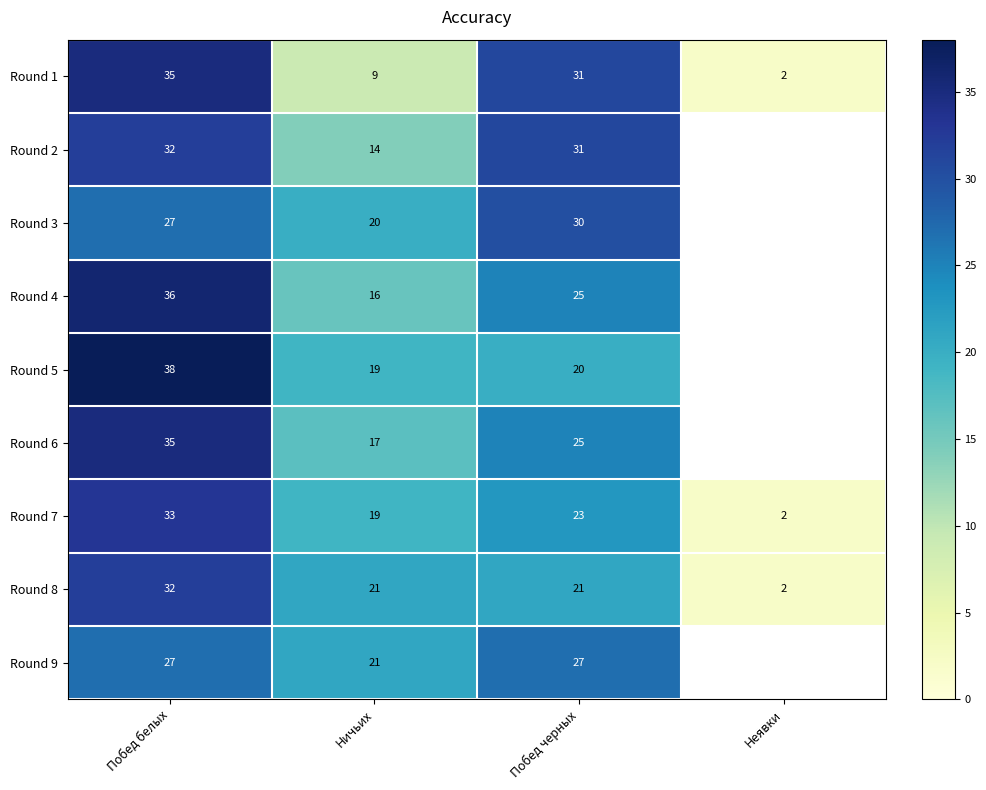

Is the value of Round 2 at Побед белых greater than the value of Round 1 at Побед белых?

No